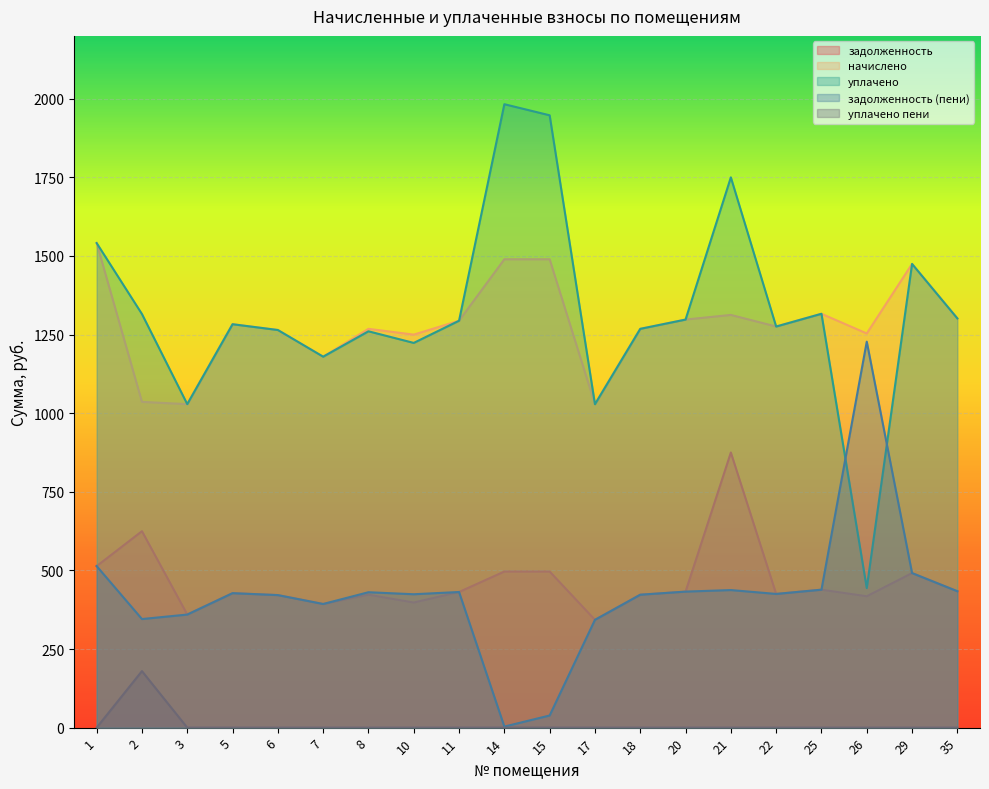

True or false: уплачено пени and начислено intersect in this chart.

False